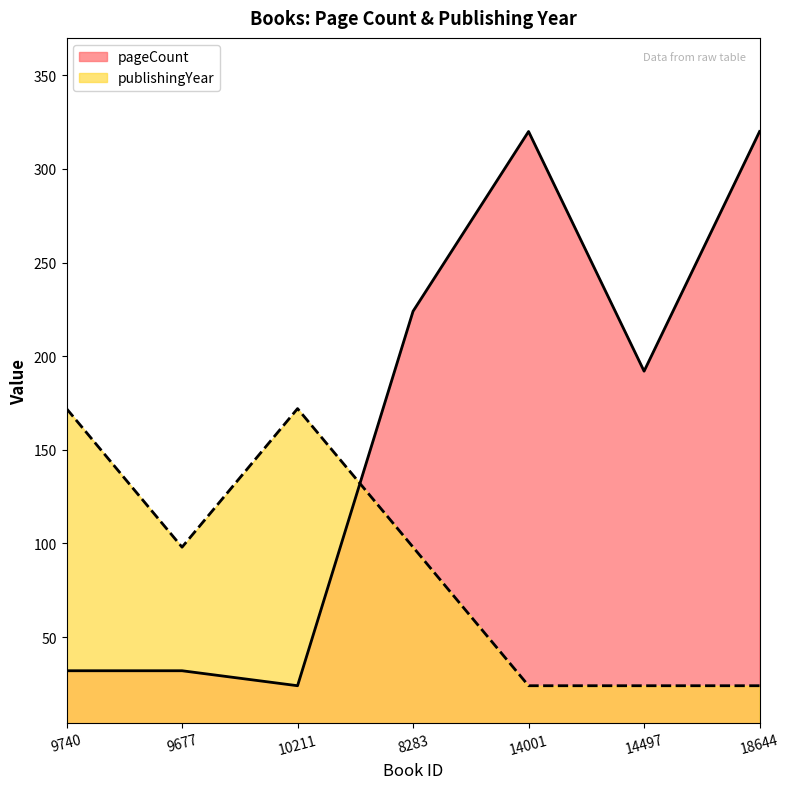

Which series changed the most between 14497 and 18644?

pageCount